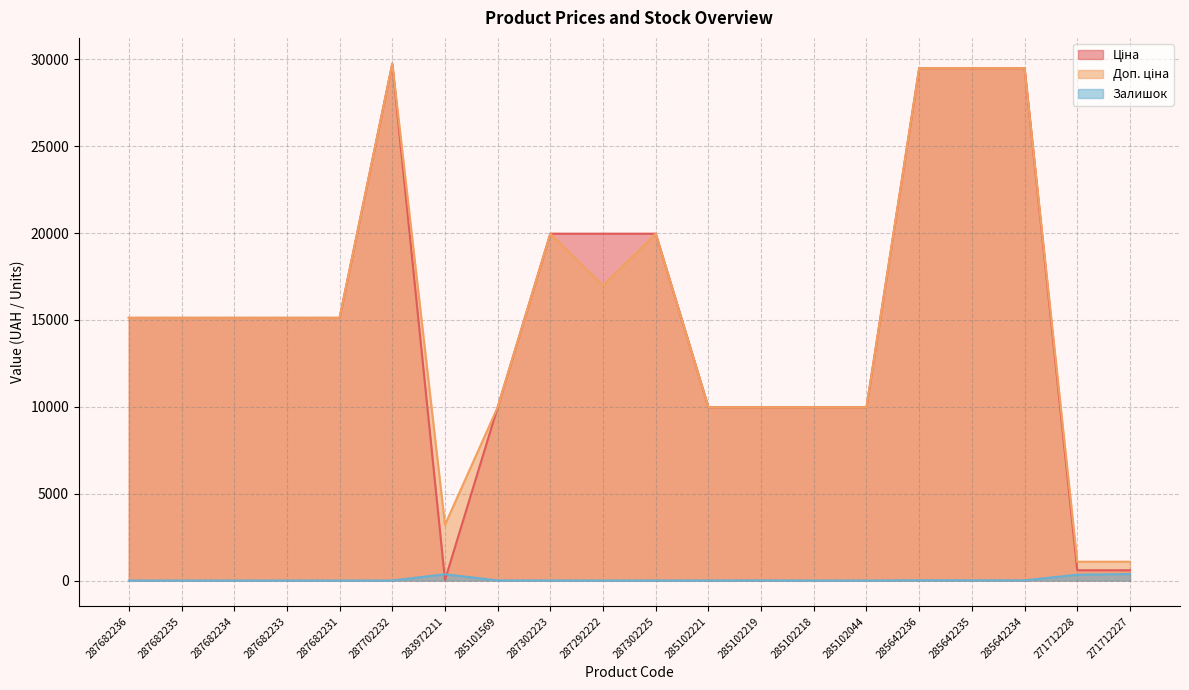

Which category has the highest value across all series?

287702232